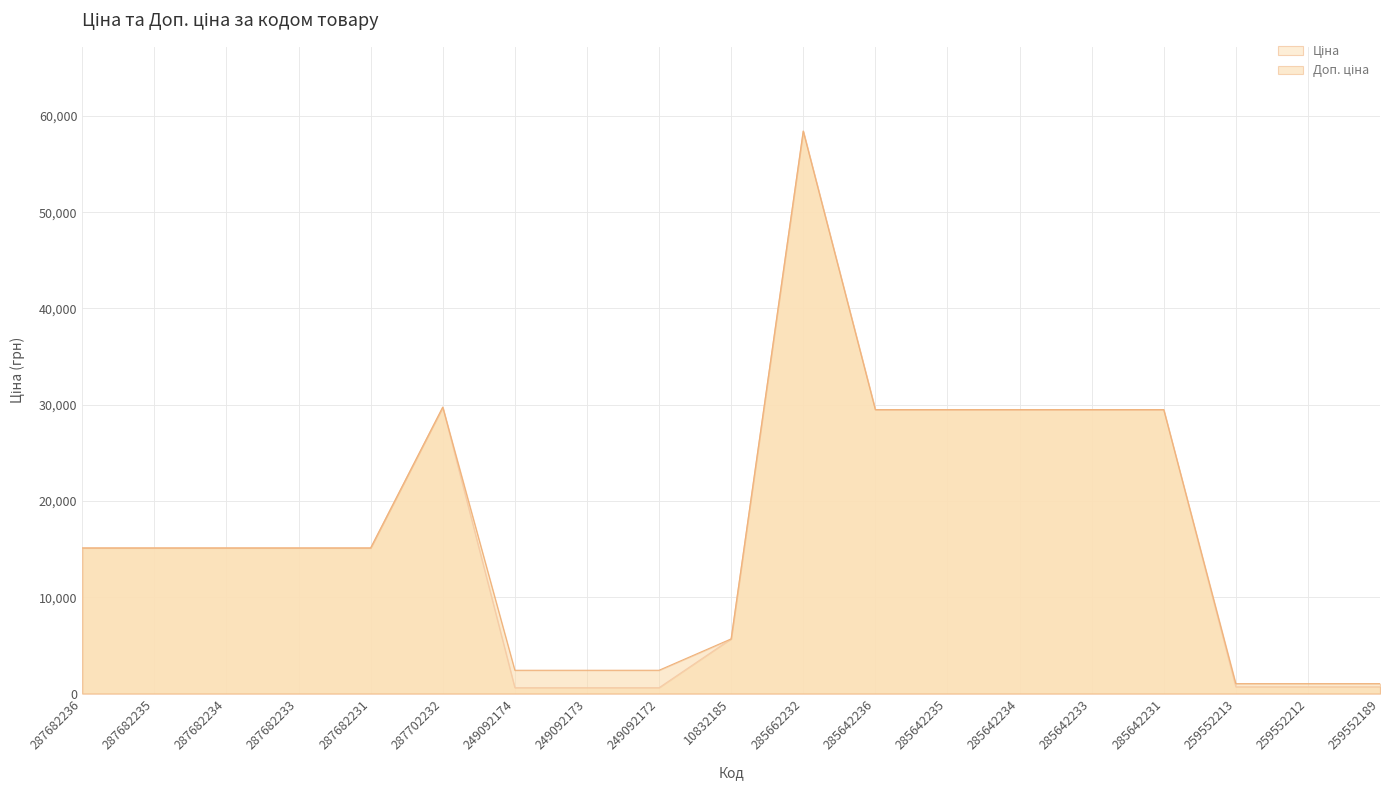

What is the value of the Доп. ціна point at the 15th from the left?

29491.5